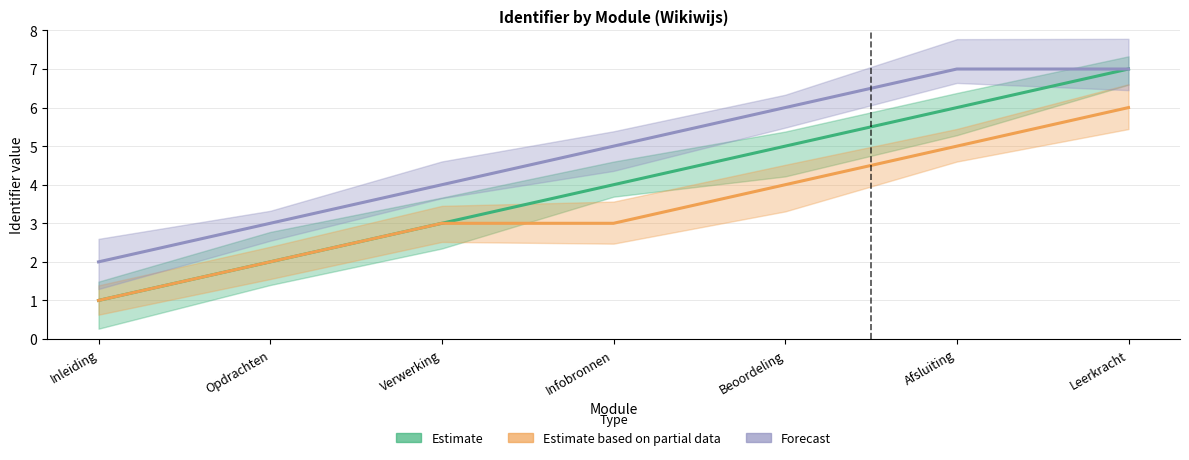

What is the difference between the Estimate based on partial data values at Leerkracht and Opdrachten?

4